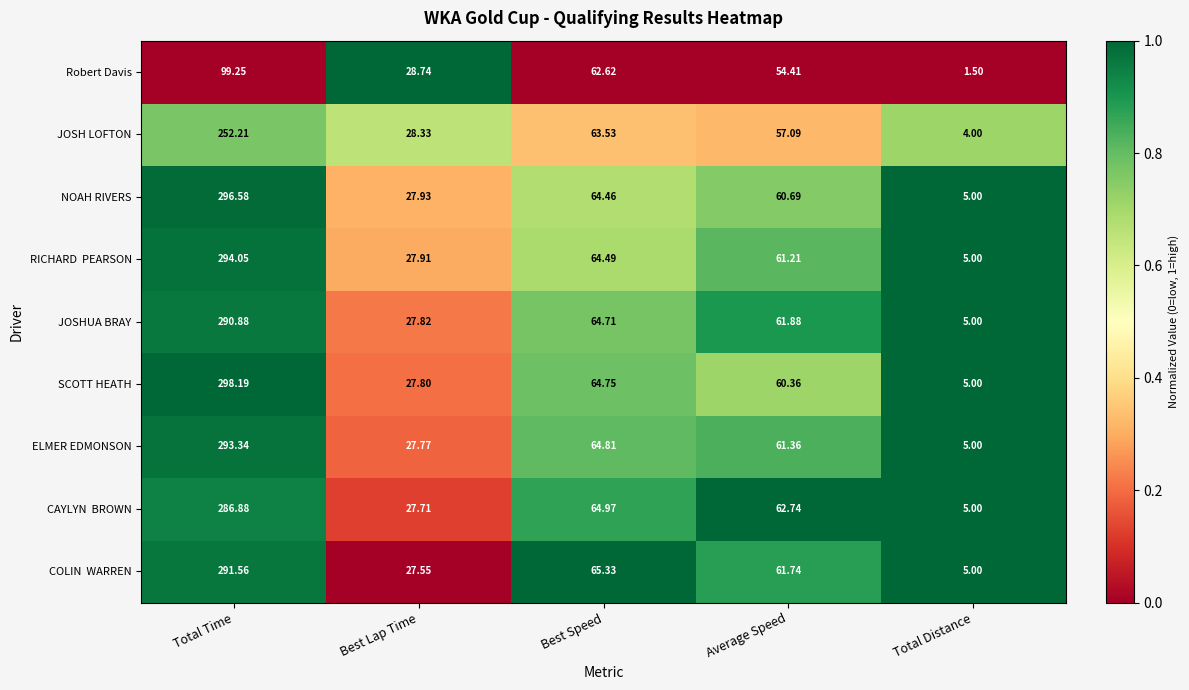

At which label does NOAH RIVERS first exceed 60?

Total Time